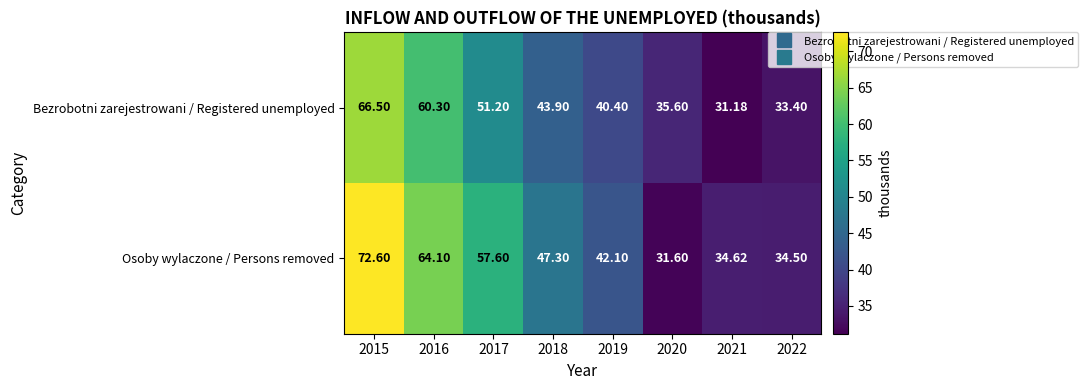

Which series has the widest spread of values?

Osoby wylaczone / Persons removed